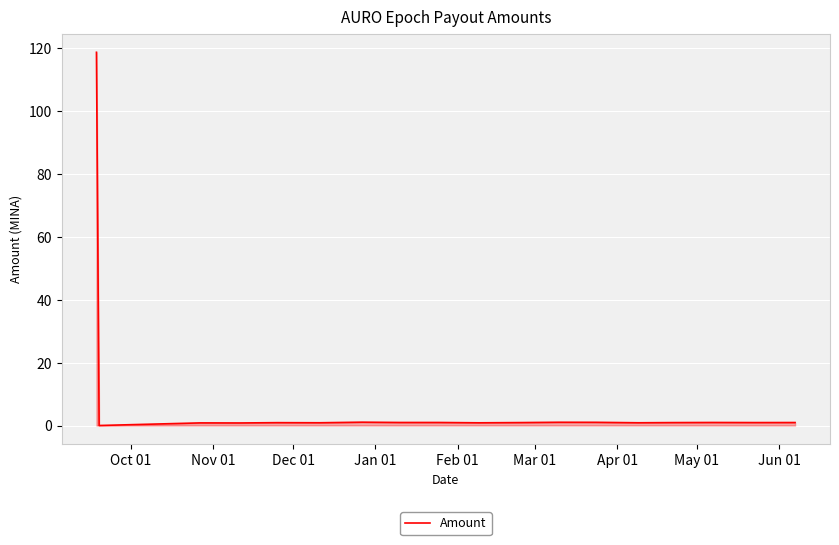

Does the chart have visible grid lines?

Yes